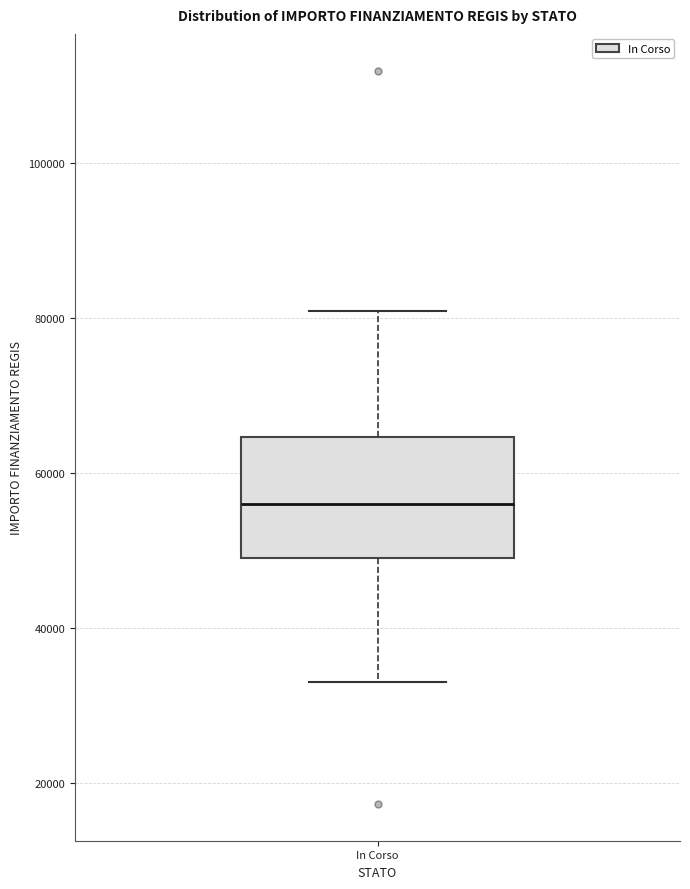

Where does the lower whisker of the box for In Corso end on the y-axis? The values are not printed on the chart, so give them approximately, as read against the axis.

32000